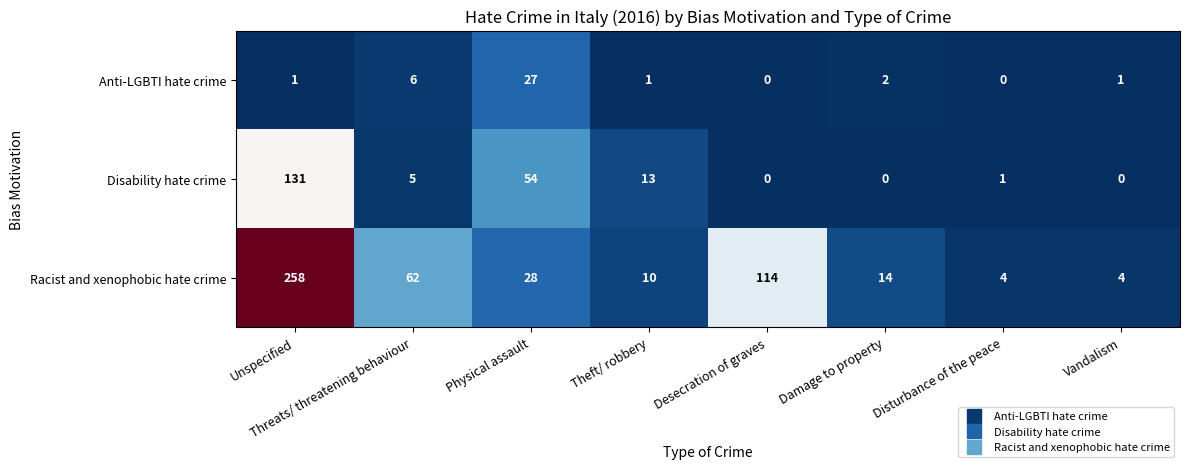

True or false: Disability hate crime has a value of 20 at Physical assault.

False